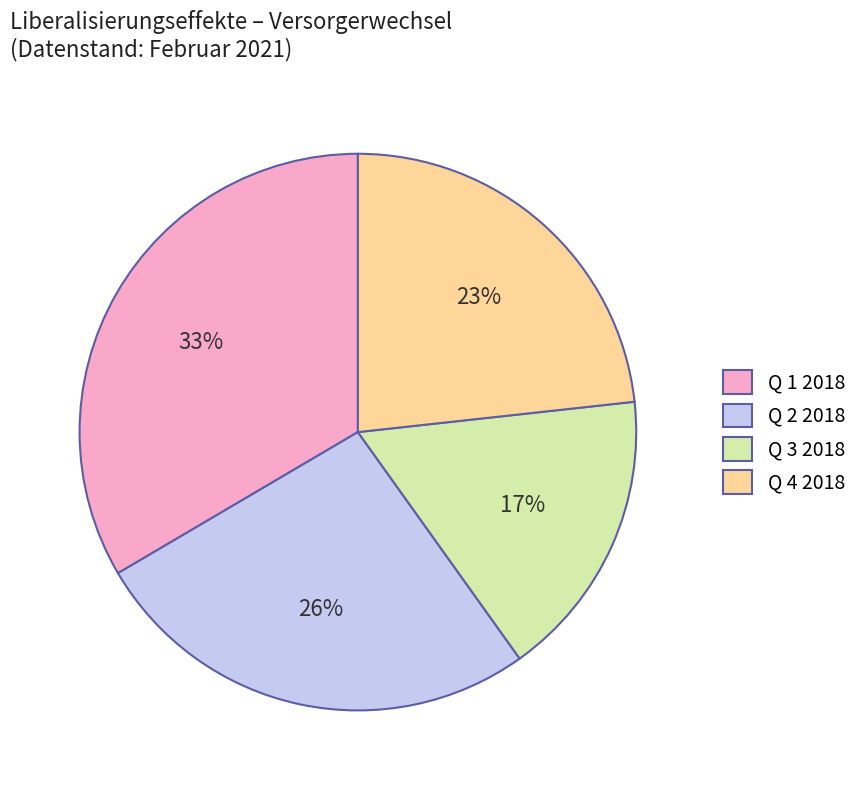

To the nearest percent, what is the average slice percentage?

25%